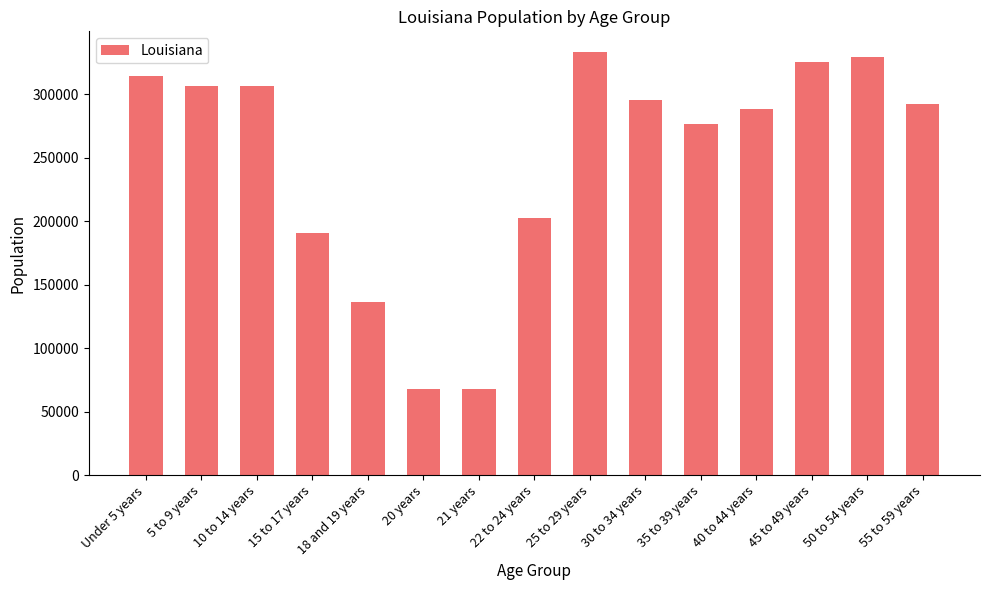

What is the maximum value shown in the chart?

332925